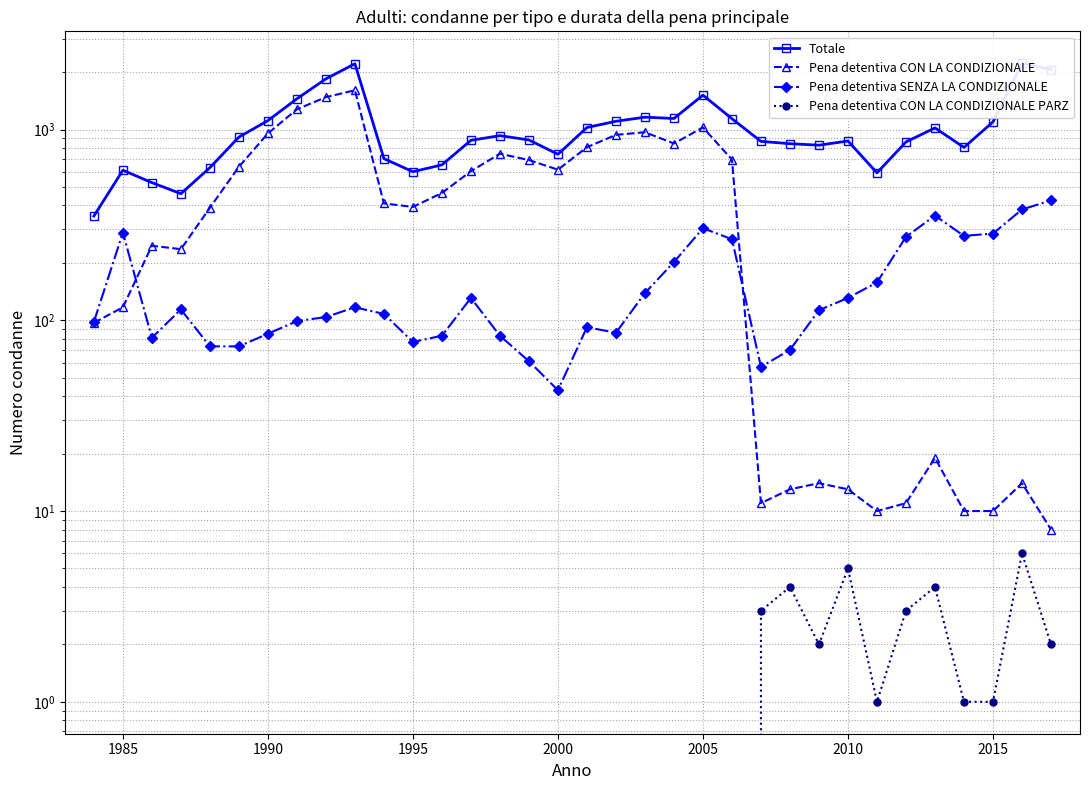

In Pena detentiva SENZA LA CONDIZIONALE, how many points are higher than both neighbors (excluding endpoints)?

7